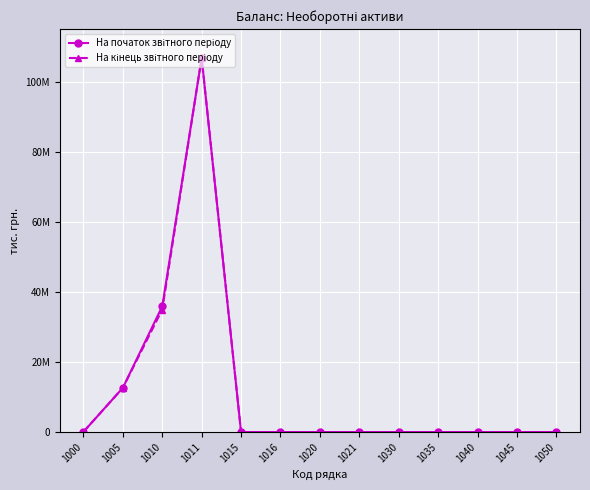

How many values in На кінець звітного періоду are above zero?

4